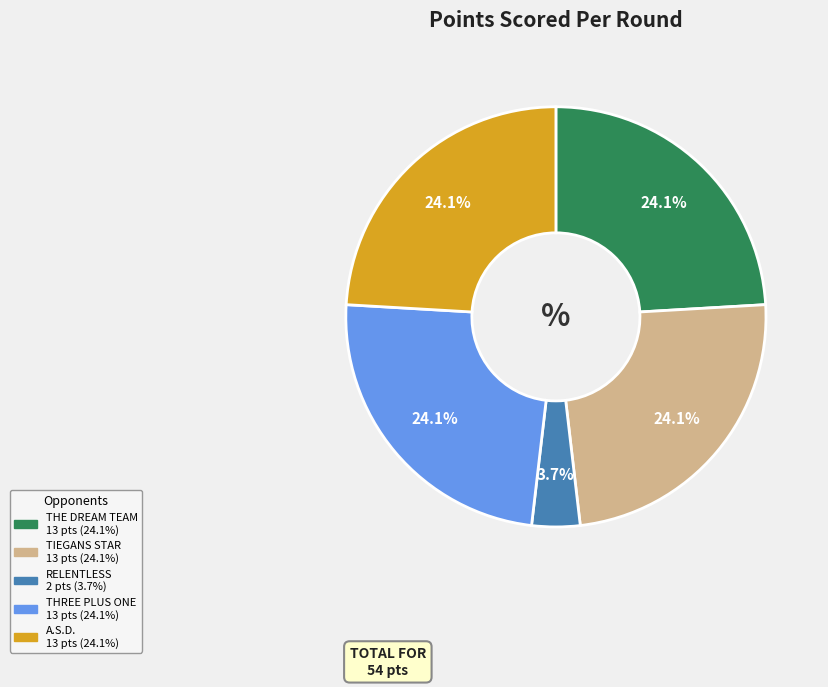

Does A.S.D. account for over 50% of the chart?

No